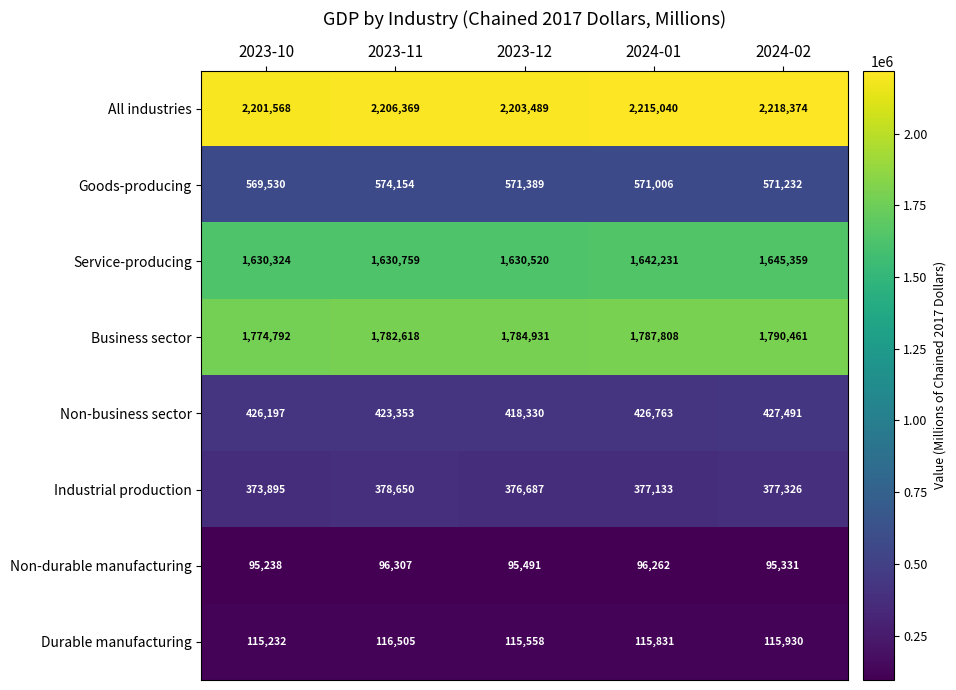

True or false: Goods-producing has a value of 176845 at 2023-12.

False